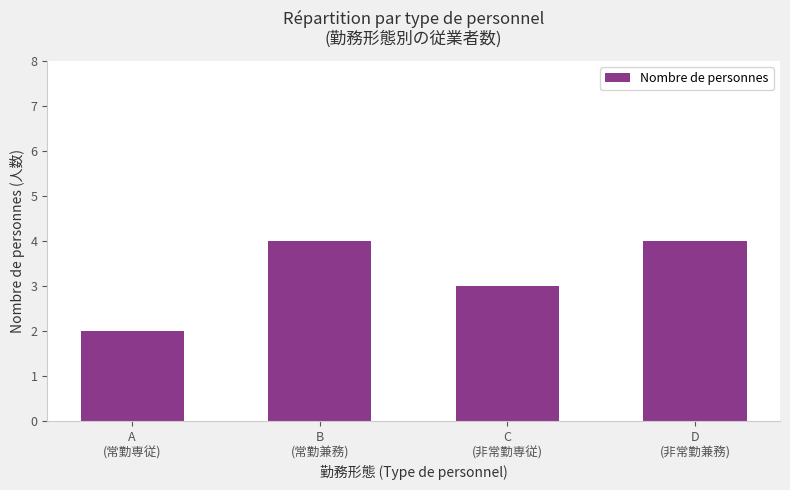

What is the label of the 4th bar from the left?

D
(非常勤兼務)